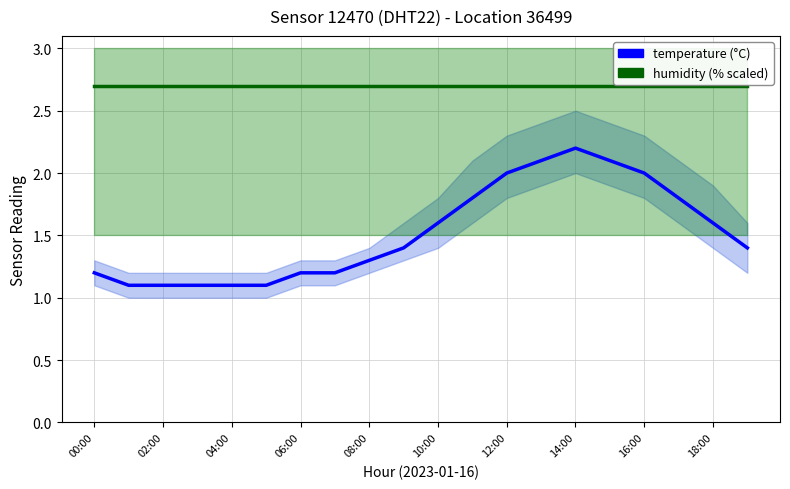

The humidity (scaled) series shows 1.7 at 02:00. True or false?

False